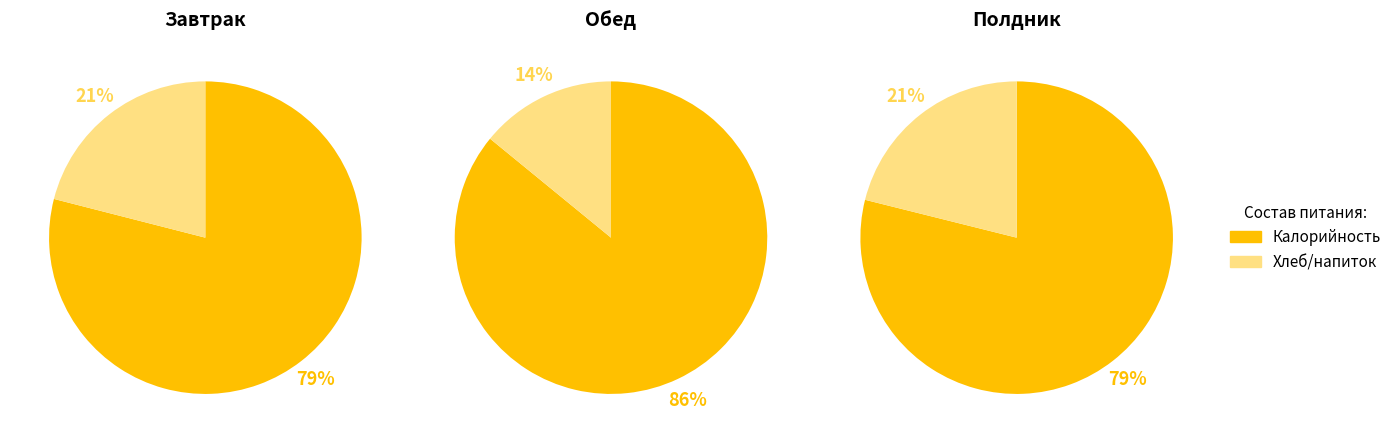

How many slices are in this pie chart?

2